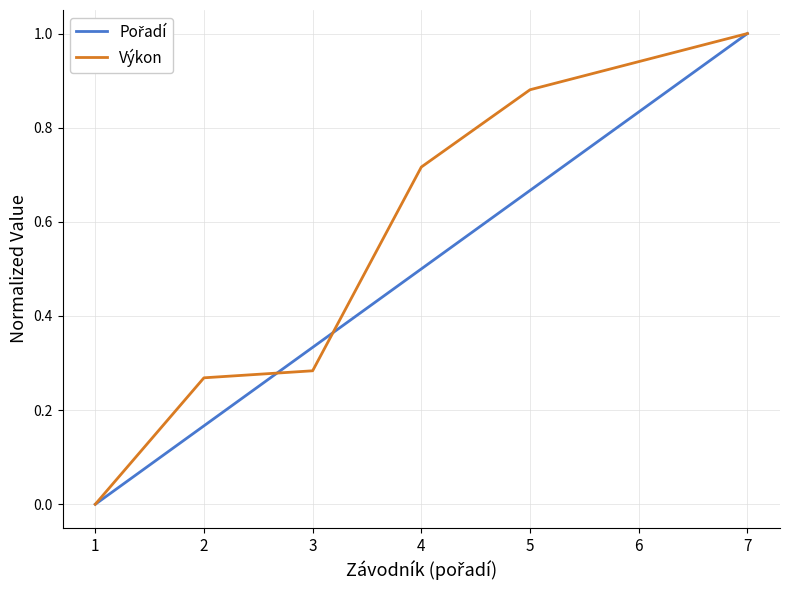

What is the total value across all series at 7?

2.0